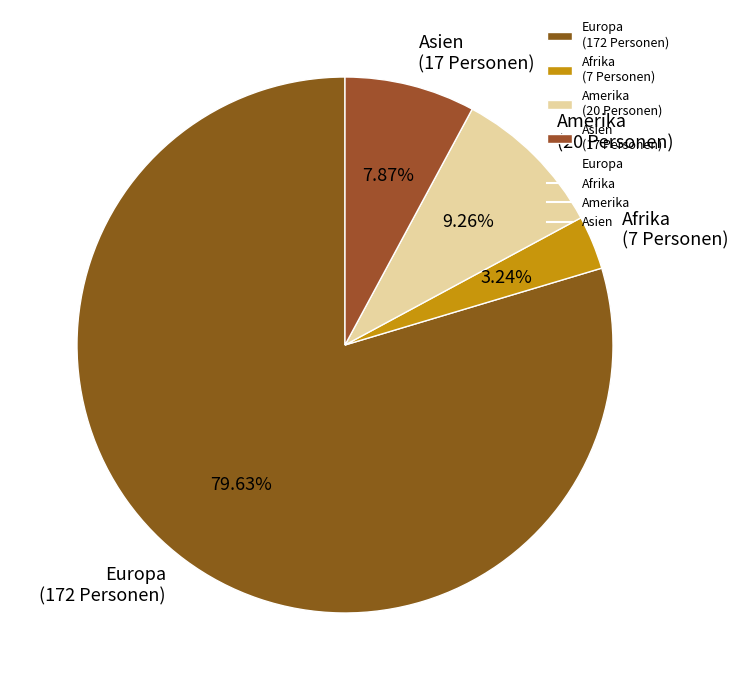

To the nearest percent, what percentage of the pie is Afrika?

3%